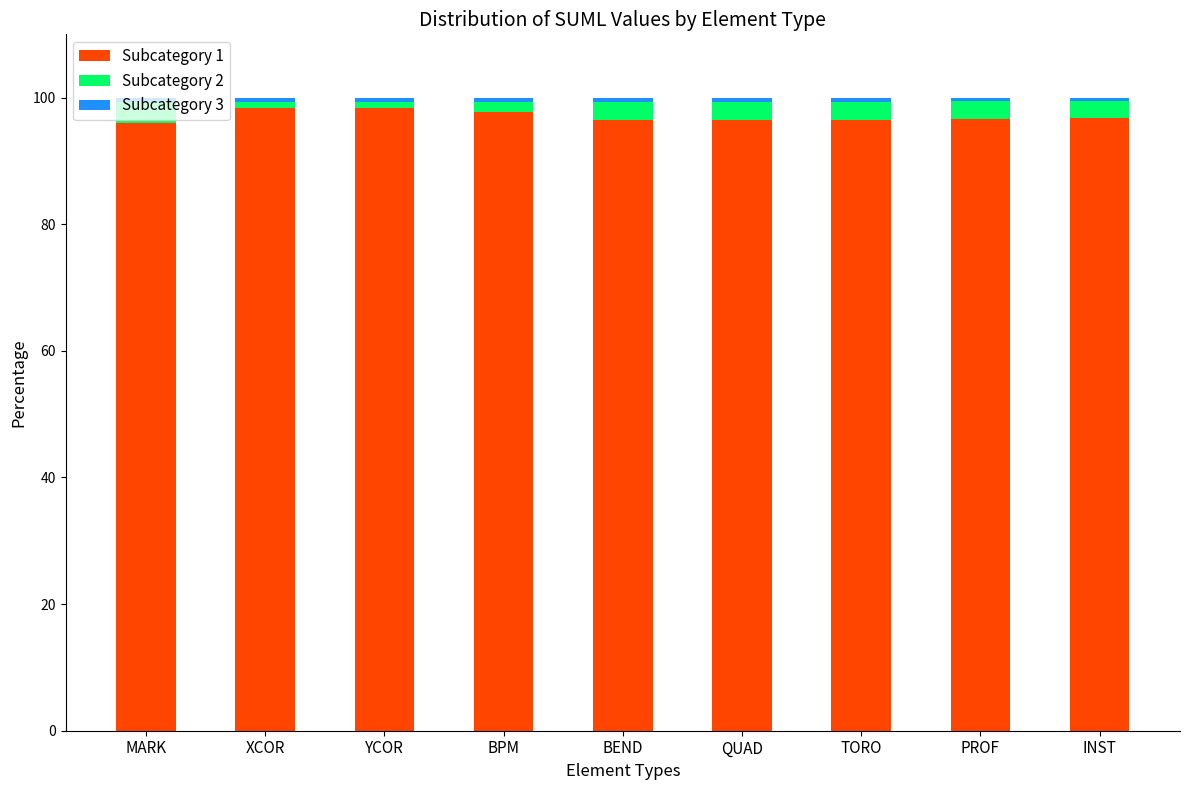

Does the chart contain any negative values?

No